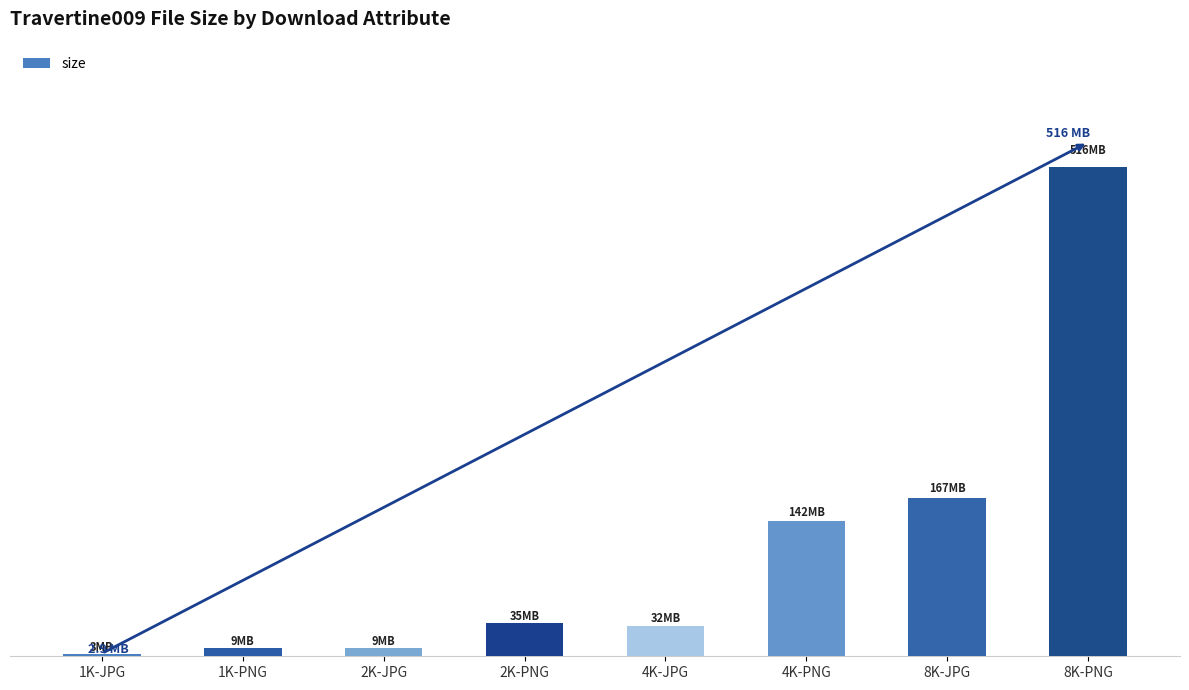

Approximately how many times larger is the value at 8K-PNG compared to 1K-PNG?

58.1